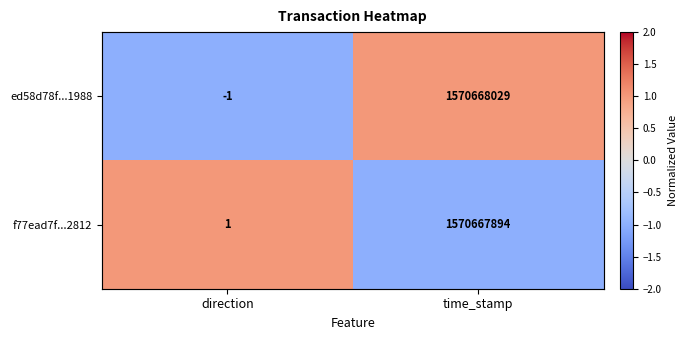

What value does the ed58d78f...1988 series have at direction?

-1